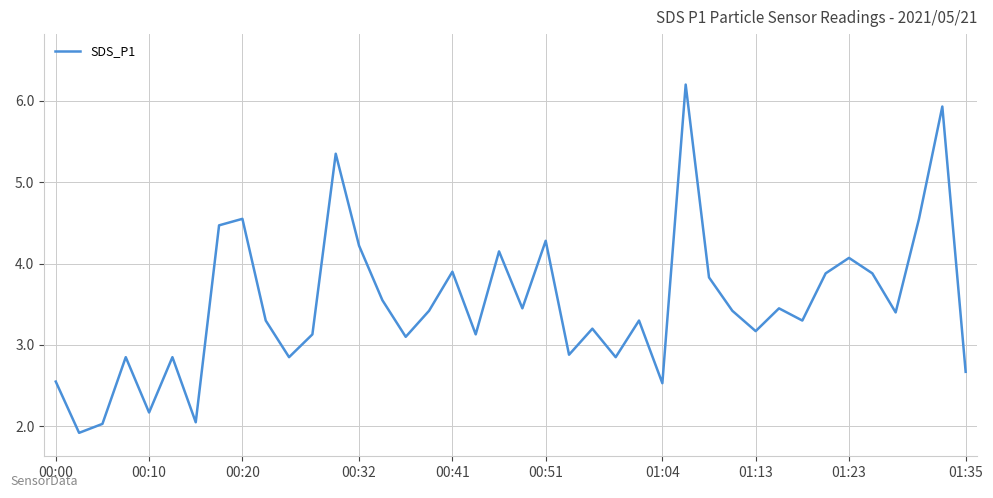

What is the smallest value displayed?

1.9